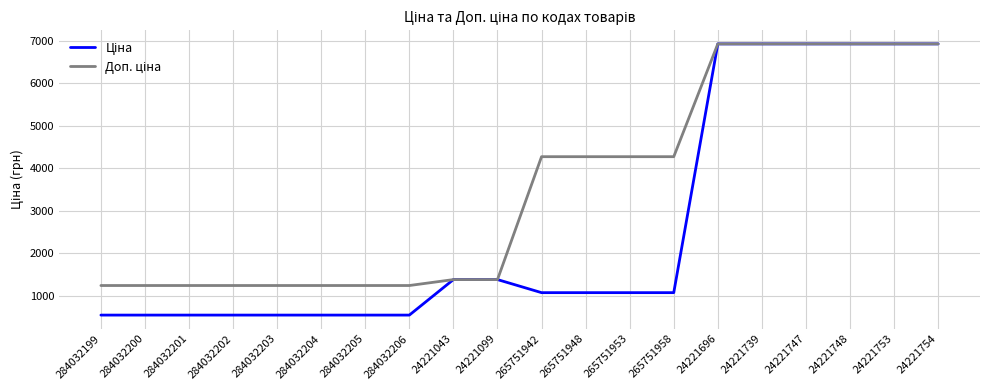

What is the total value across all series at 265751953?

5336.8